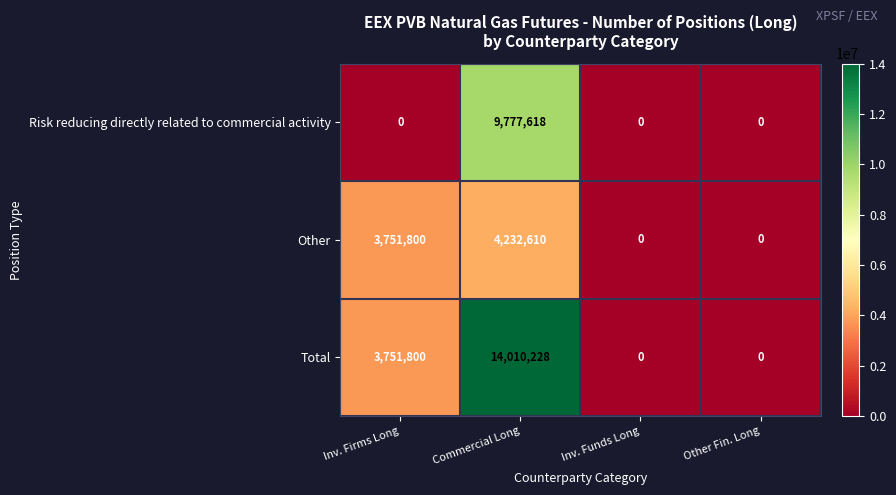

Which series has the largest total across all categories?

Total